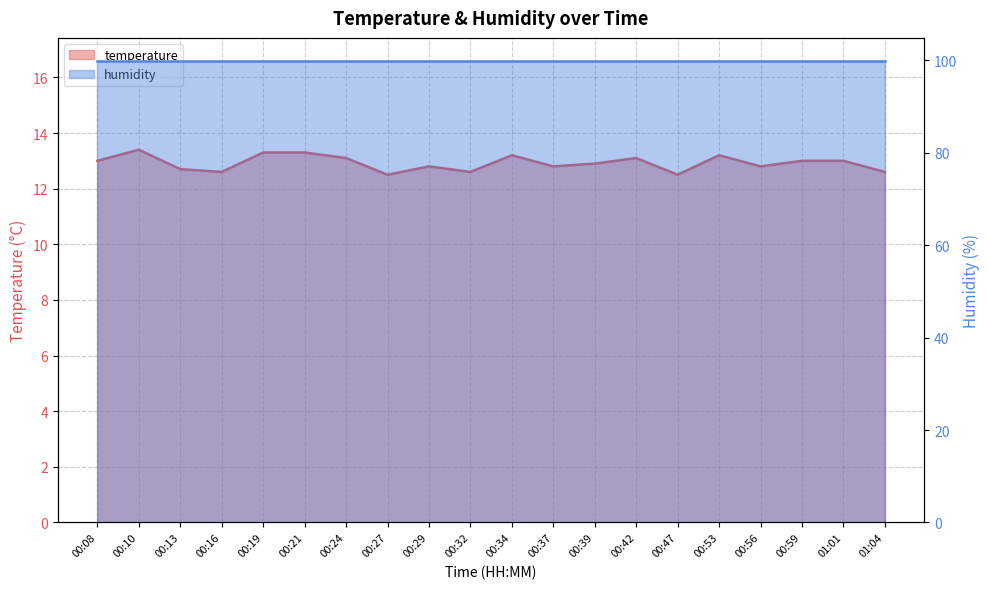

Does the chart display data point markers on the line(s)?

No